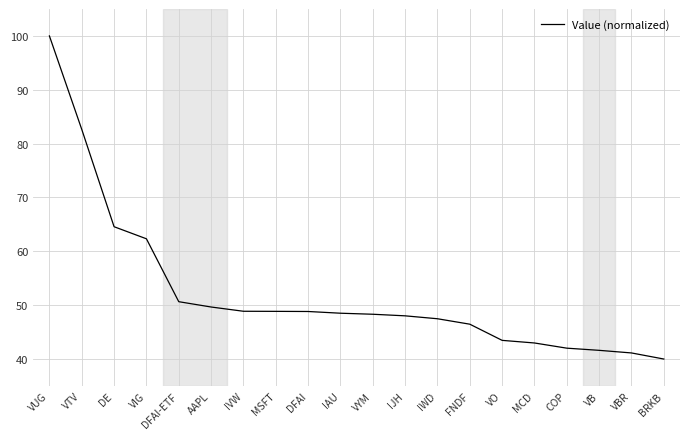

What is the ratio of the value at BRKB to the value at MSFT?

0.8